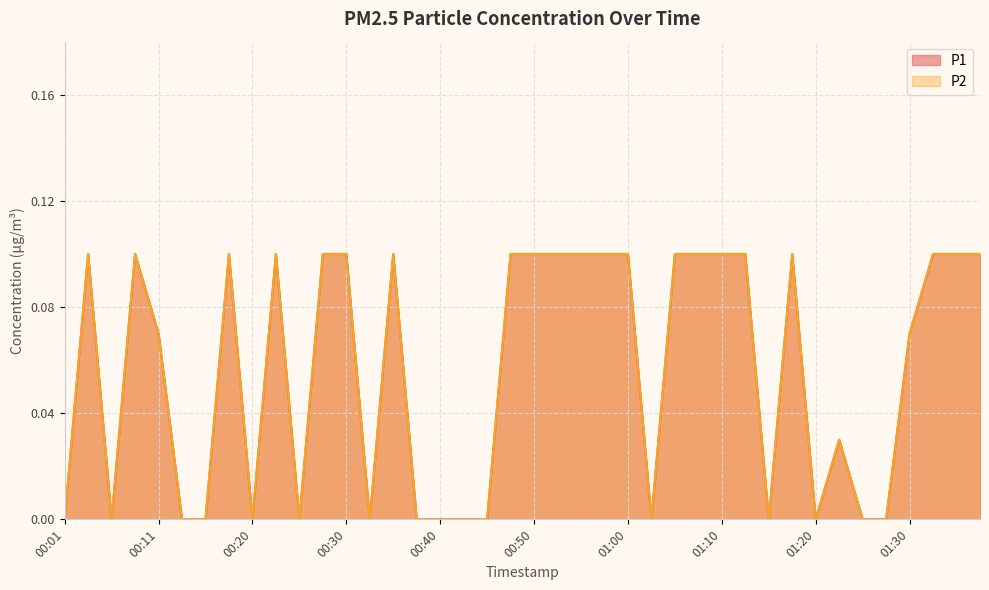

Count the number of data series in this chart.

2